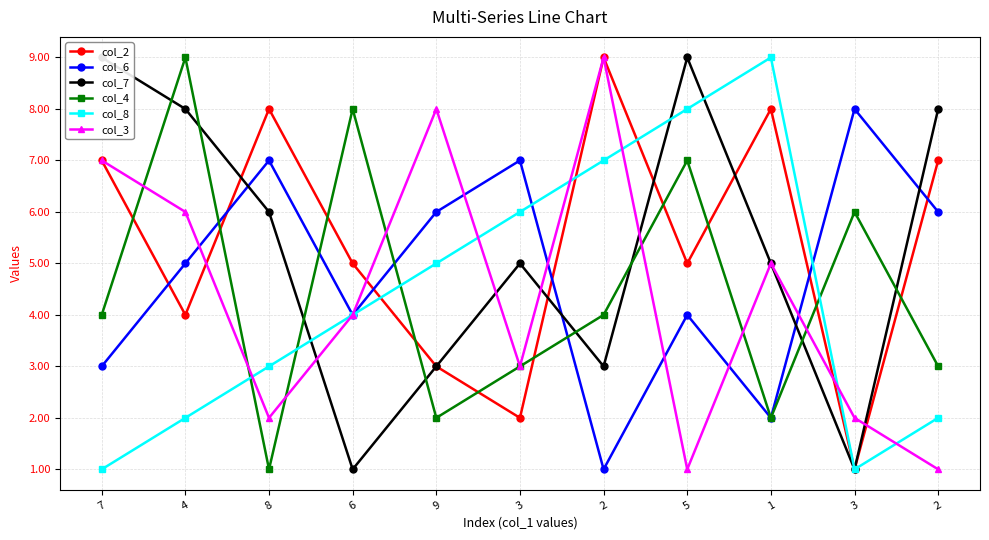

Is it true that col_8 equals 9 at 9?

False